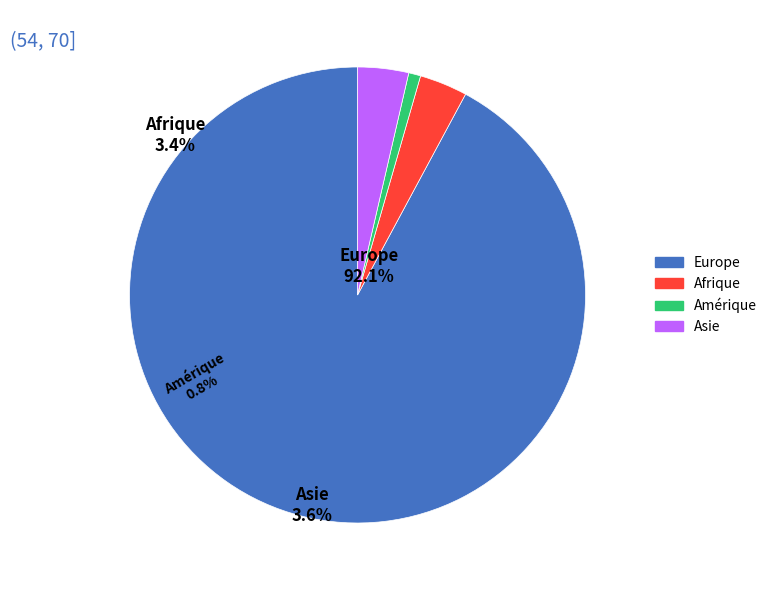

Between Afrique and Amérique, which is larger?

Afrique